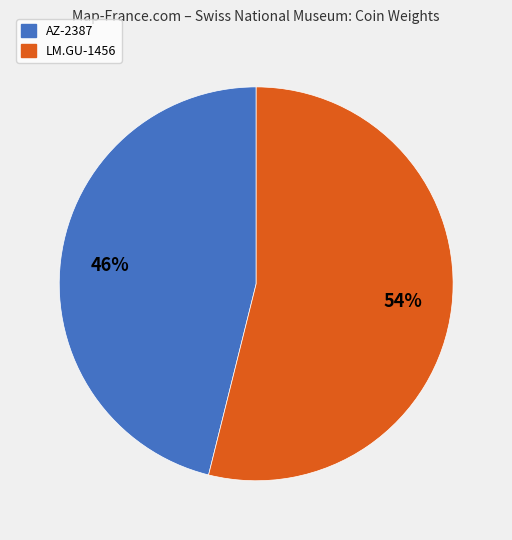

Which slice is the largest?

LM.GU-1456